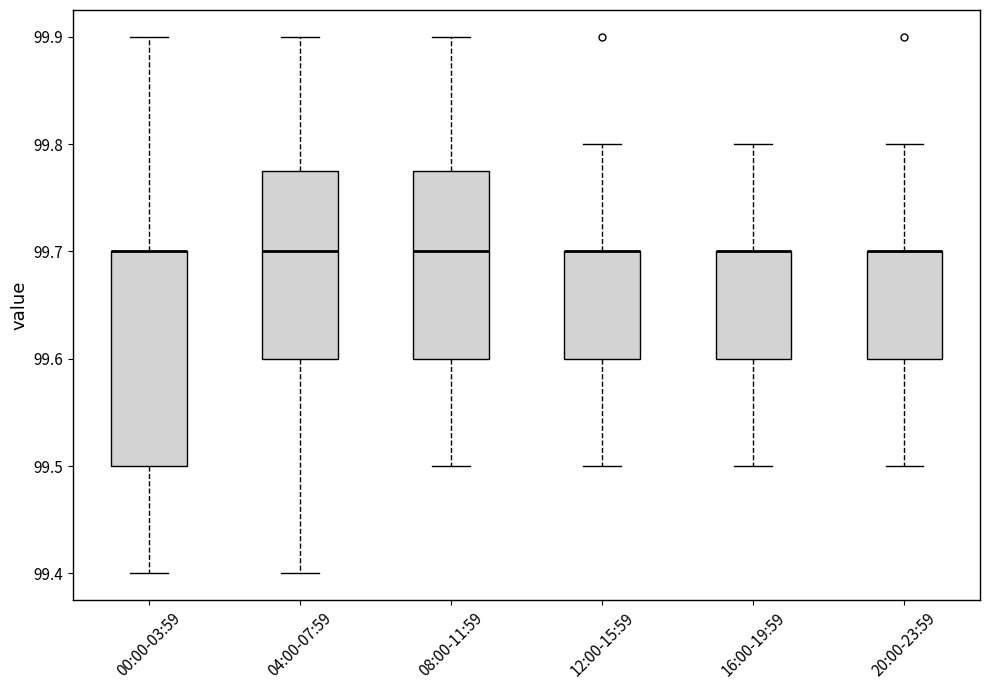

Where does the lower whisker of the box for 04:00-07:59 end on the y-axis? The values are not printed on the chart, so give them approximately, as read against the axis.

99.40